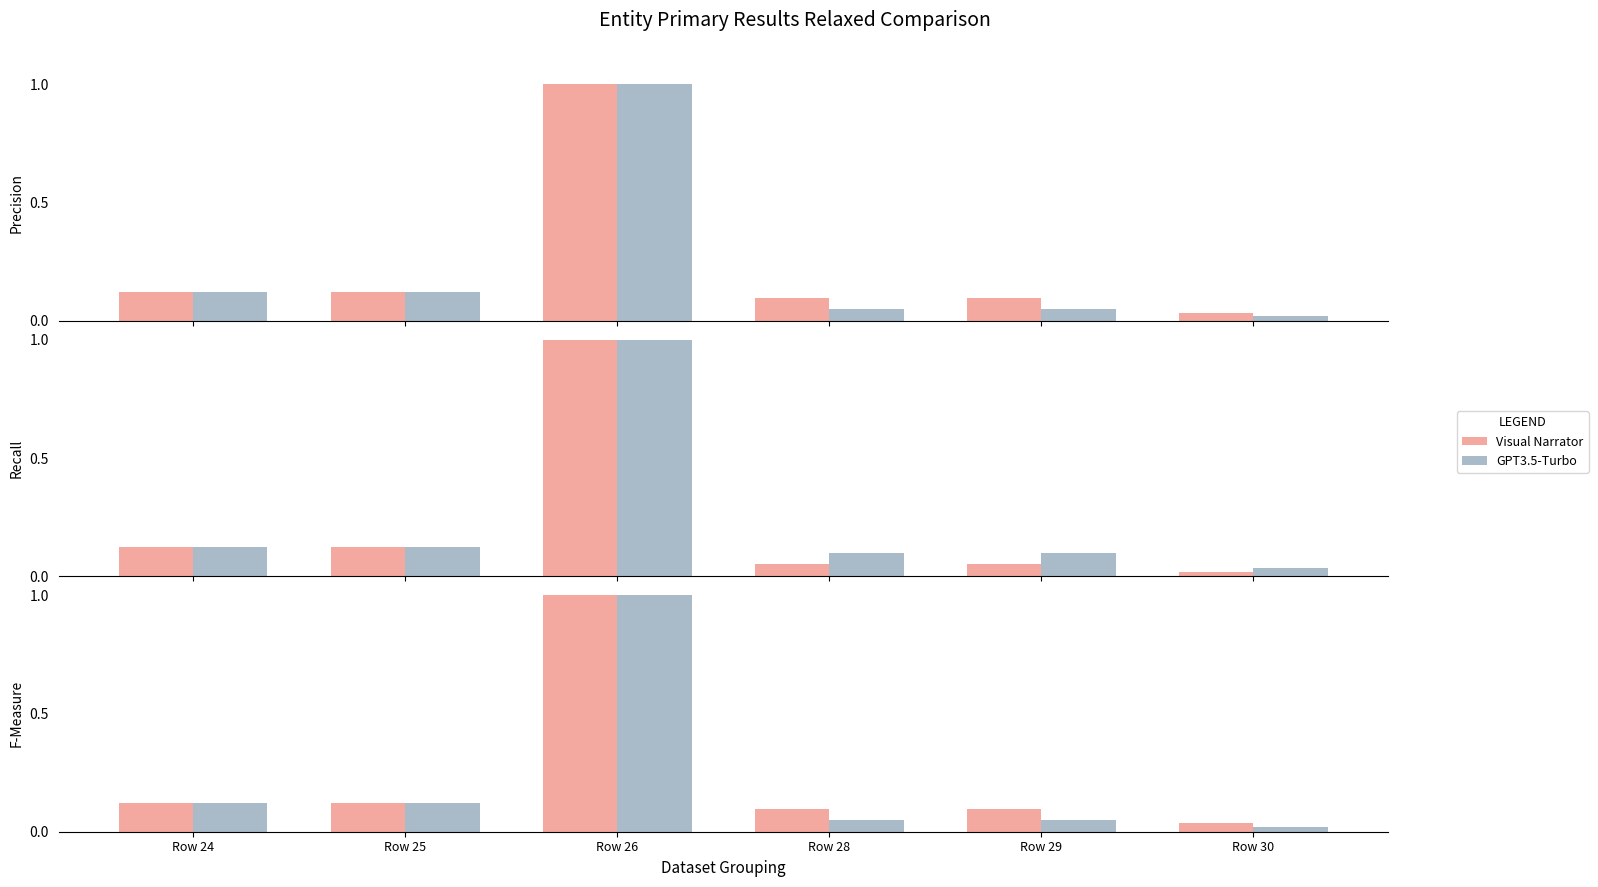

What is the average value of the Visual Narrator series?

0.2